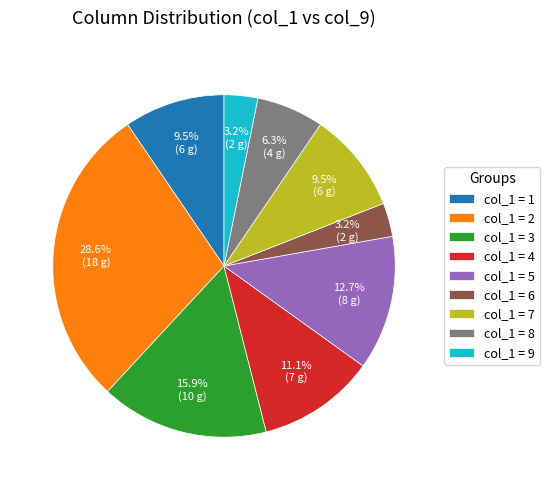

Does col_1 = 6 represent more than half of the total?

No